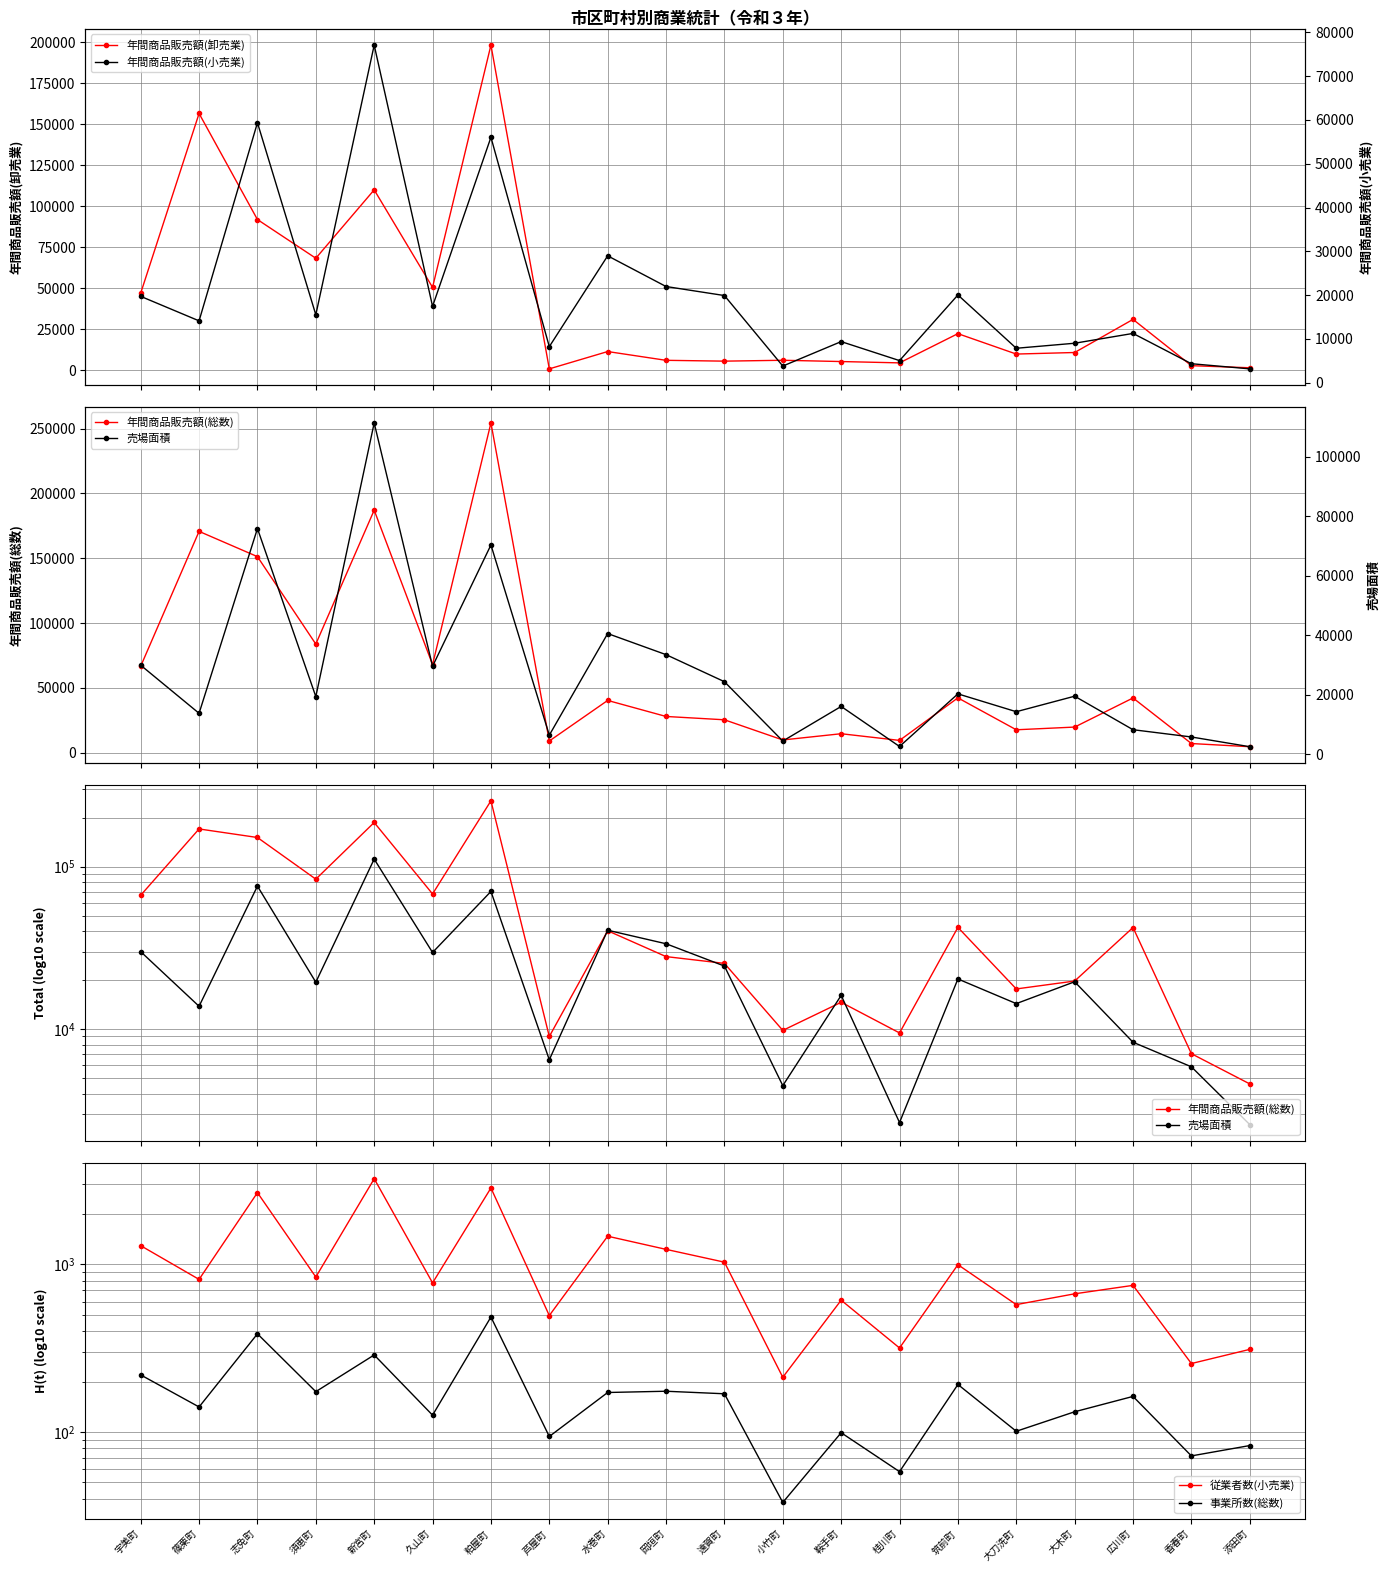

What is the value of the 売場面積 point at the 3rd from the left?

75906